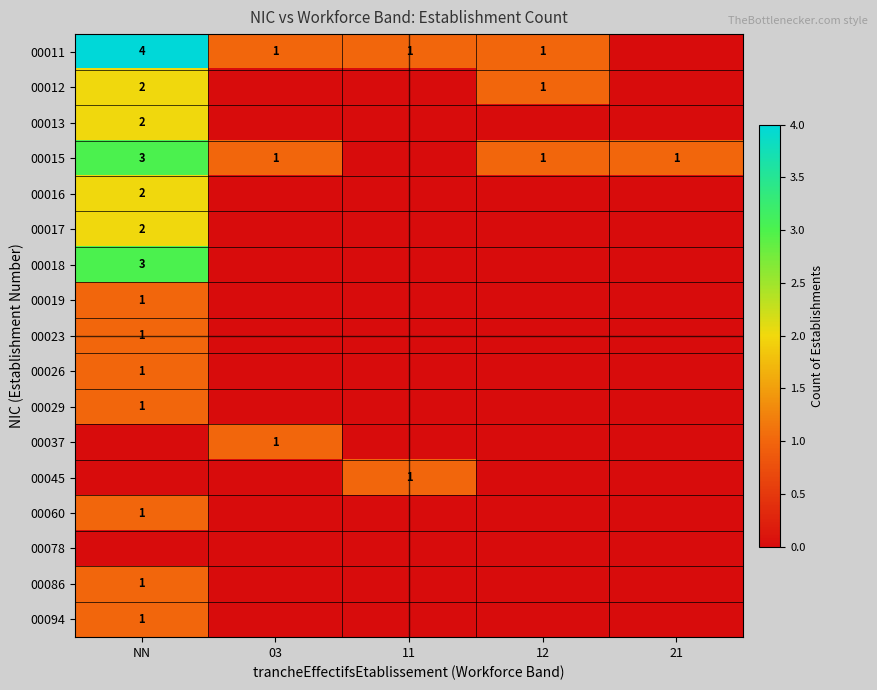

The 00029 series shows 2 at NN. True or false?

False